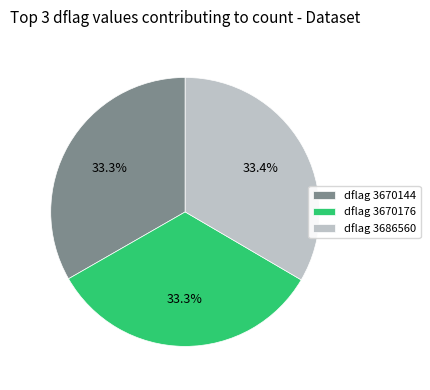

Is dflag 3670144 the majority of the pie?

No